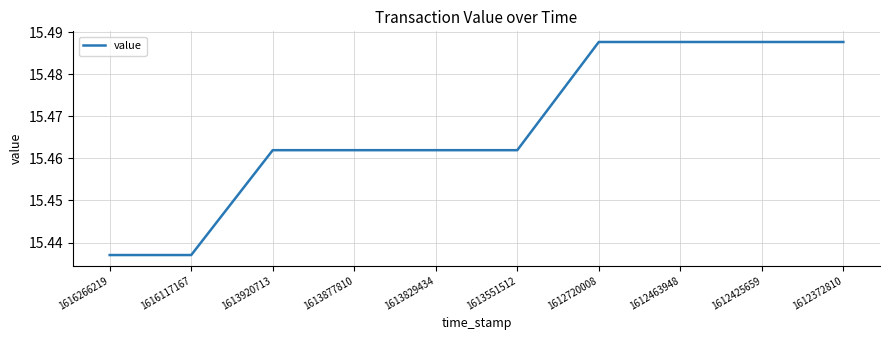

What is the ratio of the value at 1613877810 to the value at 1613551512?

1.0